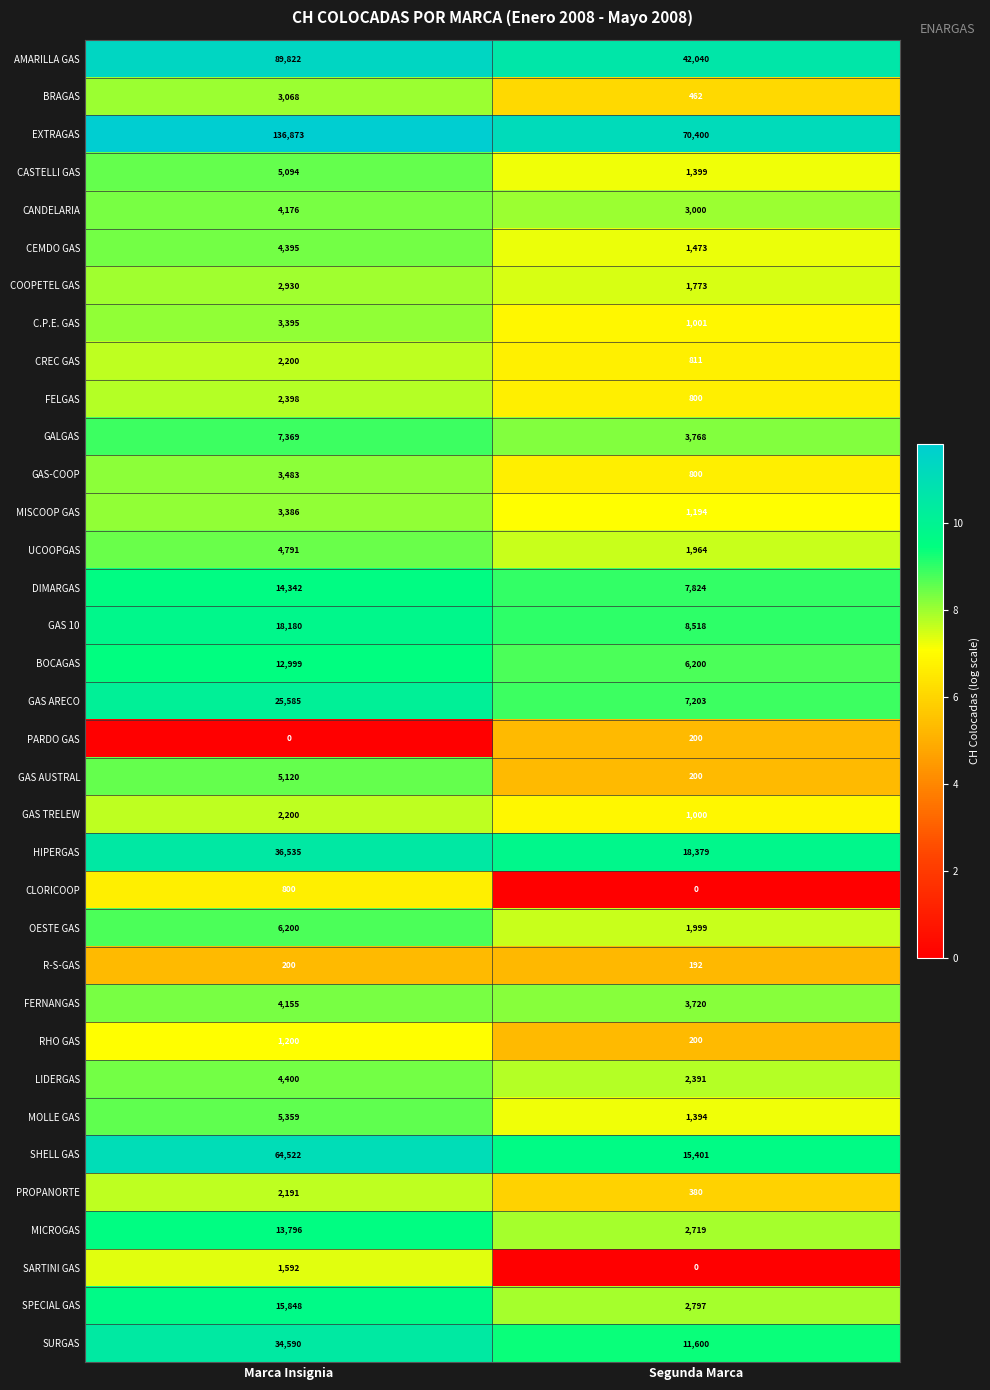

True or false: MICROGAS has a value of 2719 at Segunda Marca.

True